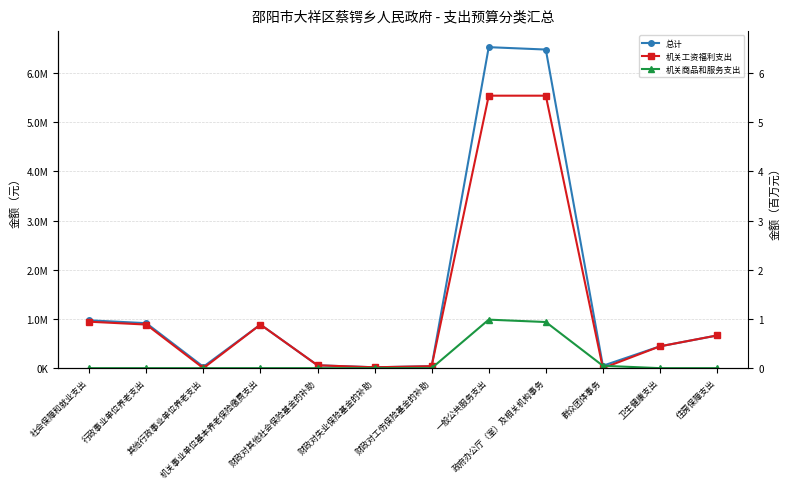

Which series has the largest range (max minus min)?

总计